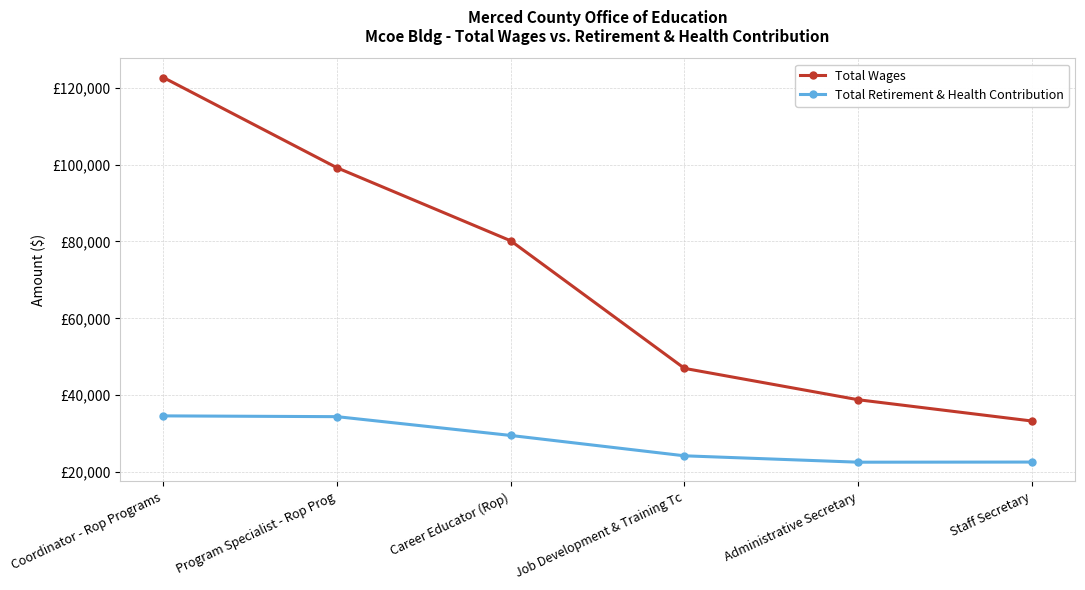

Is the value of Total Wages at Coordinator - Rop Programs greater than the value of Total Retirement & Health Contribution at Job Development & Training Tc?

Yes